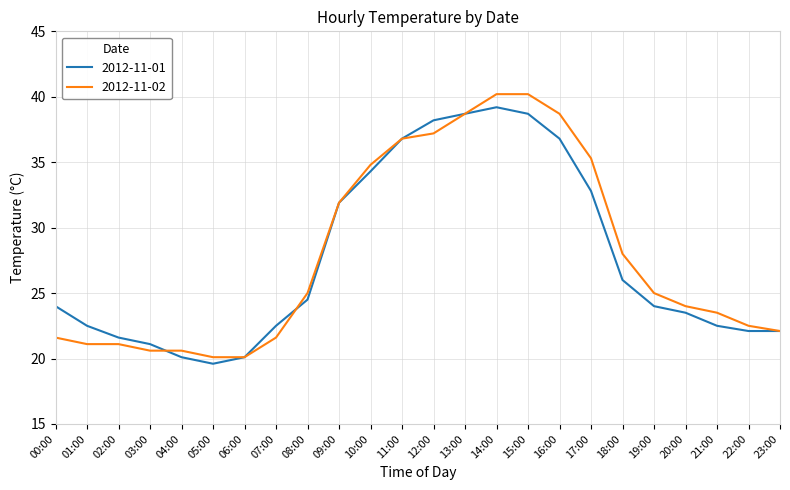

At which category is the sum across all series the highest?

14:00